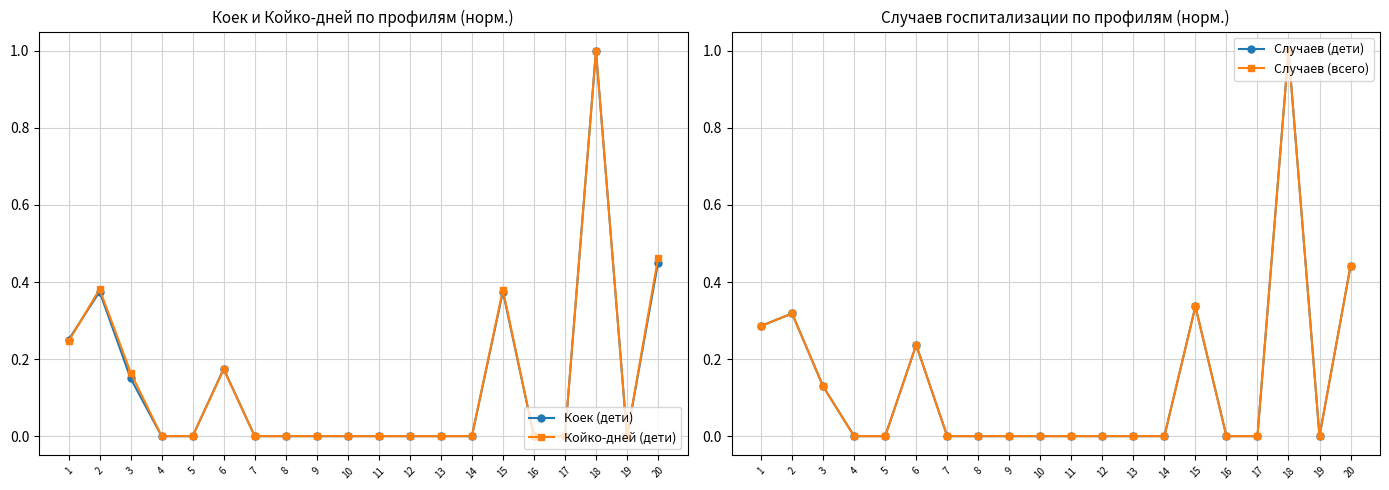

How many intersections are there between Койко-дней (дети) and Коек (дети)?

1